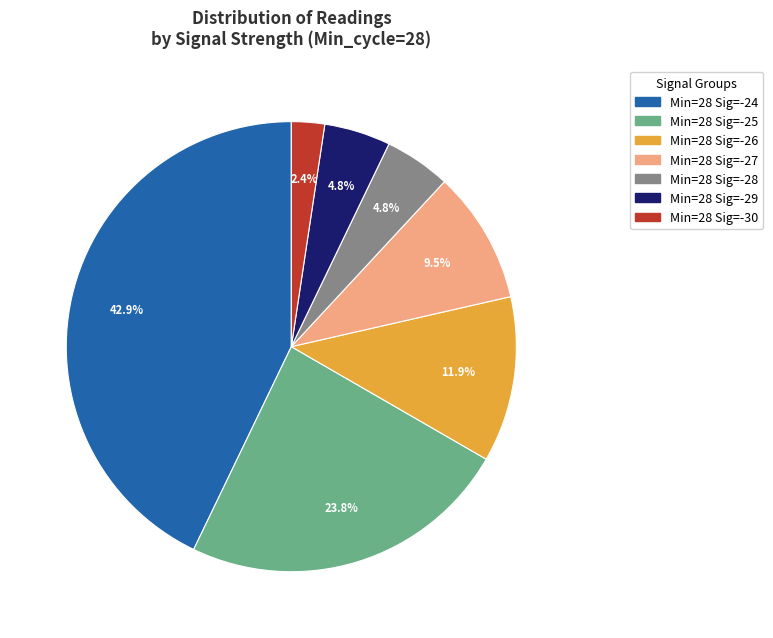

Does any single category account for the majority?

No